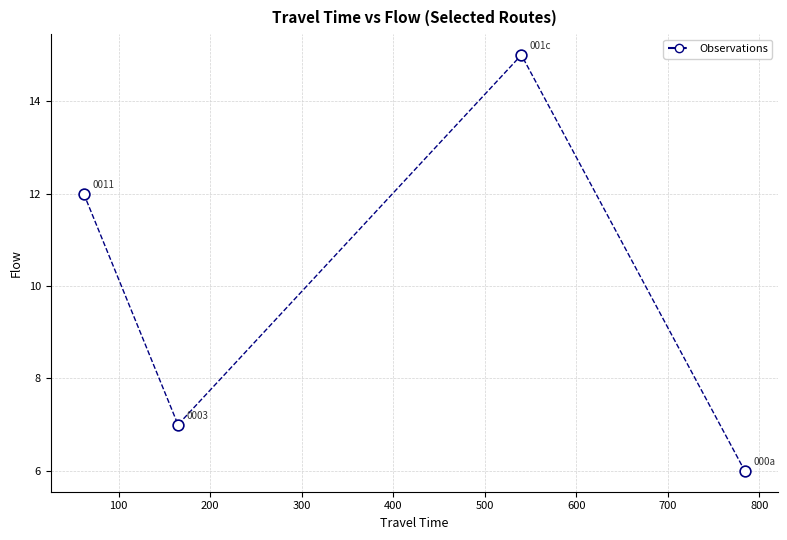

What Y value in the scatter plot is closest to 10?

12